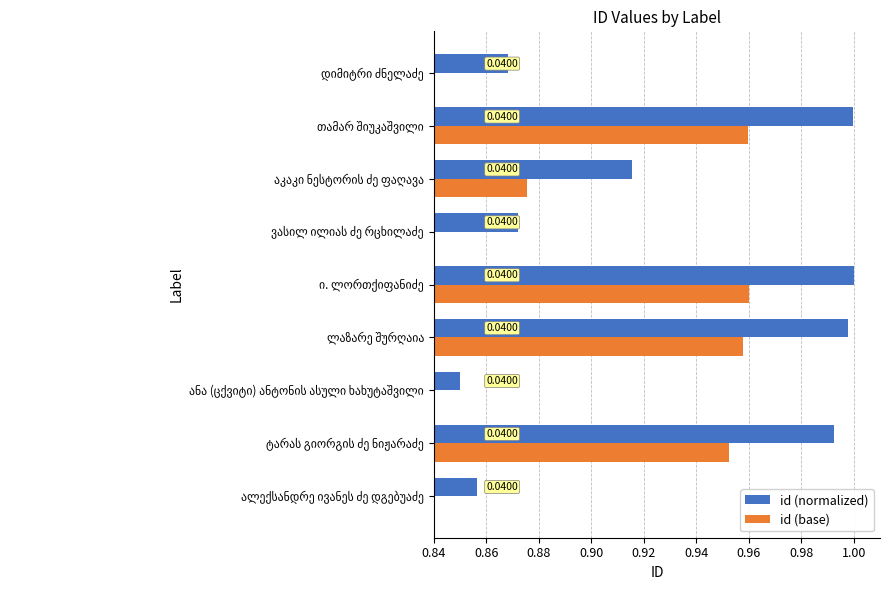

Which has a higher value, აკაკი ნესტორის ძე ფაღავა or ანა (ცქვიტი) ანტონის ასული ხახუტაშვილი?

აკაკი ნესტორის ძე ფაღავა